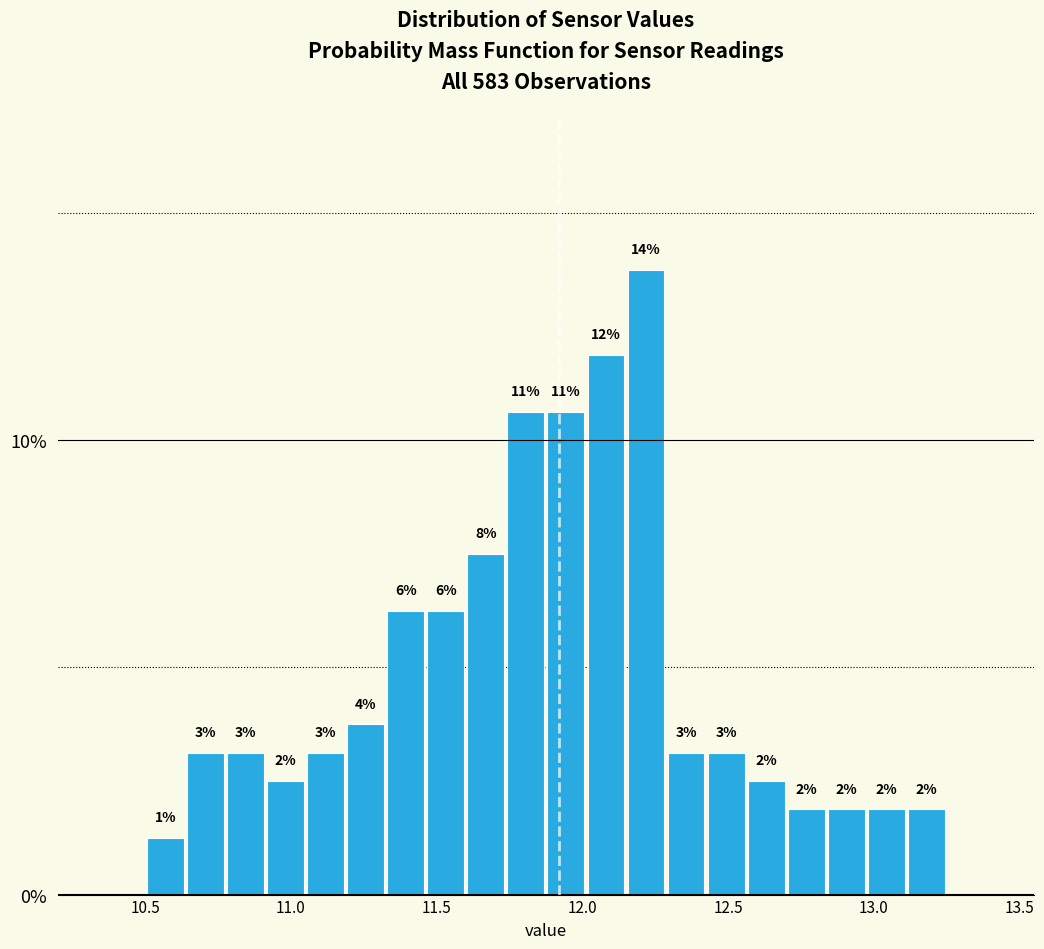

Read against the x-axis, roughly where is the centre of the tallest bar?

12.20